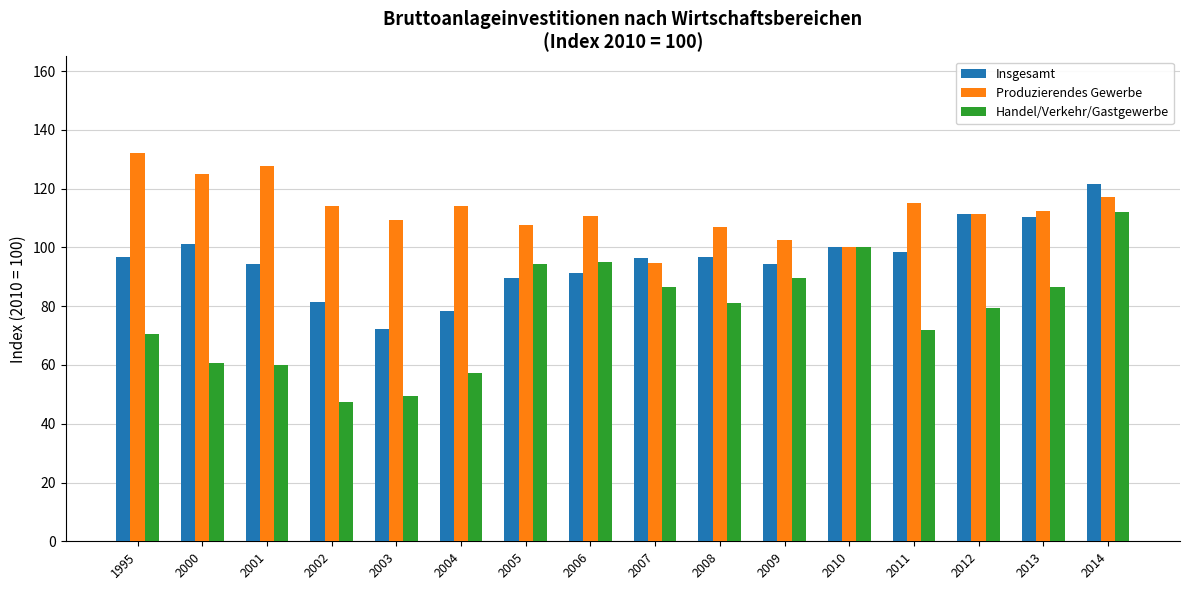

True or false: Handel/Verkehr/Gastgewerbe has a value of 57.1 at 2004.

True